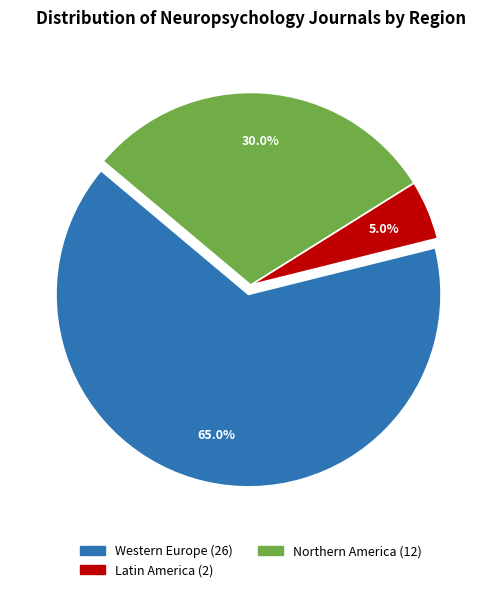

Is there a majority slice in this chart?

Yes